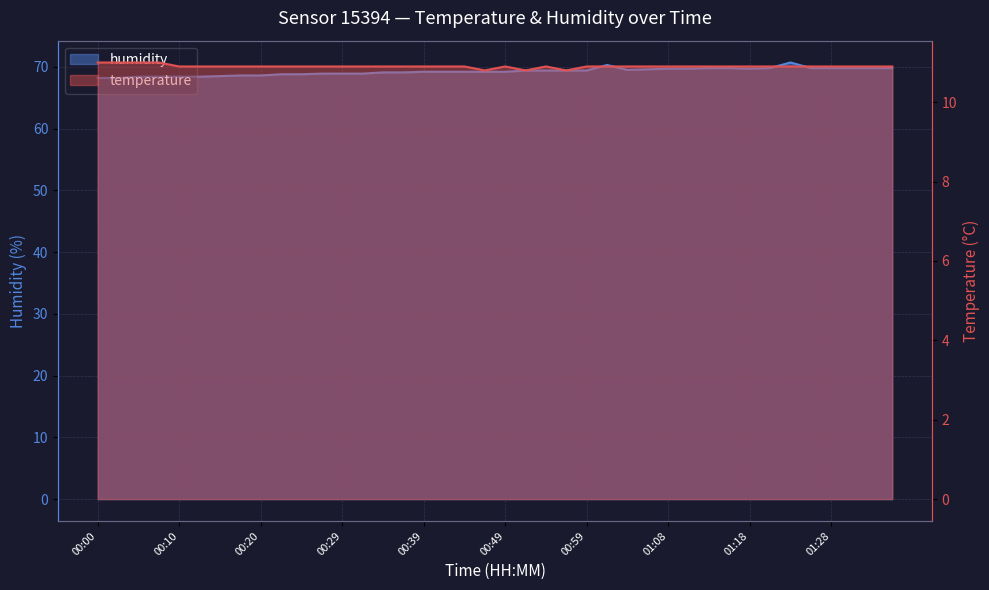

True or false: humidity and temperature intersect in this chart.

False